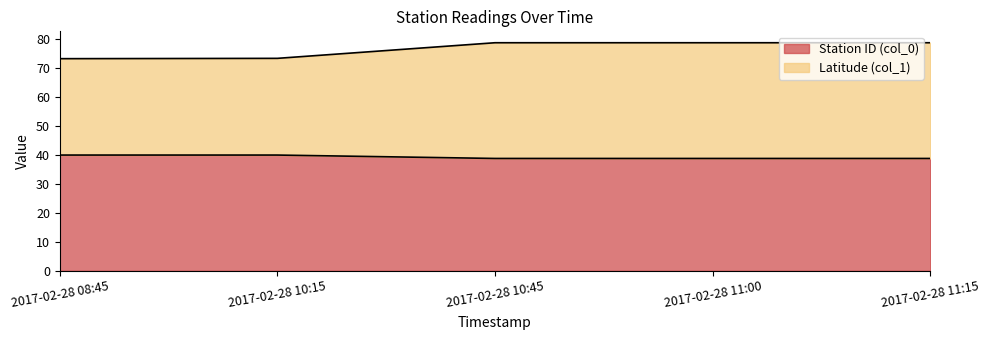

What is the lowest value of the Station ID (col_0) series?

38.8